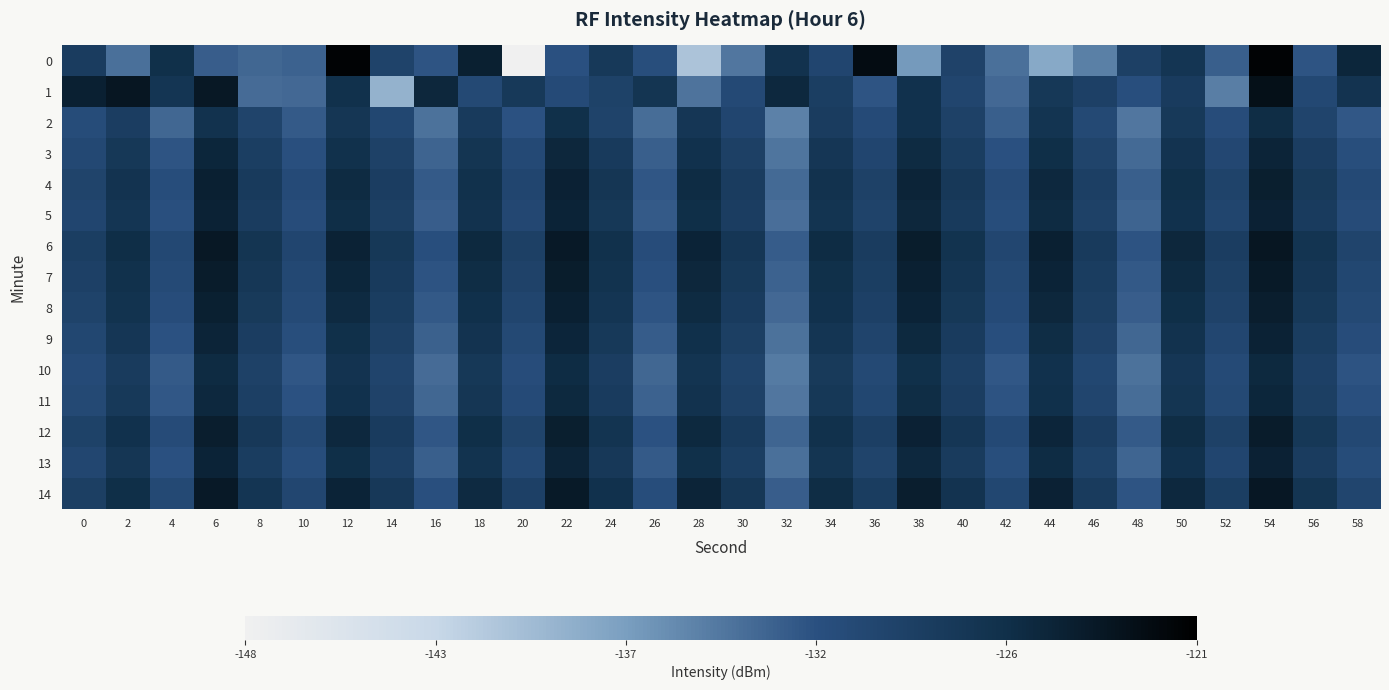

Reading left to right, list all the values displayed in this chart.

0: 0=-128.5	2=-134.0	4=-126.4	6=-132.7	8=-133.4	10=-133.1	12=-121.4	14=-129.7	16=-132.2	18=-124.7	20=-148.2	22=-131.8	24=-128.0	26=-131.5	28=-140.6	30=-134.4	32=-126.8	34=-130.1	36=-122.4	38=-136.9	40=-129.6	42=-134.0	44=-138.2	46=-135.1	48=-129.2	50=-127.4	52=-132.8	54=-121.5	56=-132.1	58=-125.3
1: 0=-124.8	2=-123.6	4=-127.4	6=-123.8	8=-133.7	10=-133.5	12=-126.6	14=-139.0	16=-125.5	18=-130.6	20=-128.0	22=-131.0	24=-129.5	26=-127.3	28=-134.2	30=-130.8	32=-125.6	34=-128.9	36=-132.1	38=-126.7	40=-130.0	42=-133.5	44=-127.8	46=-129.3	48=-131.6	50=-128.4	52=-135.0	54=-122.8	56=-130.5	58=-127.1
2: 0=-131.2	2=-128.7	4=-133.4	6=-126.9	8=-129.8	10=-132.6	12=-127.5	14=-130.3	16=-134.1	18=-128.2	20=-131.9	22=-126.4	24=-129.7	26=-133.8	28=-127.6	30=-130.1	32=-135.2	34=-128.5	36=-131.0	38=-126.8	40=-129.4	42=-132.9	44=-127.2	46=-130.7	48=-134.5	50=-128.0	52=-131.3	54=-126.1	56=-129.9	58=-132.3
3: 0=-130.5	2=-127.8	4=-132.1	6=-125.4	8=-128.9	10=-131.7	12=-126.6	14=-129.4	16=-133.2	18=-127.3	20=-130.8	22=-125.5	24=-128.2	26=-132.9	28=-126.7	30=-129.2	32=-134.3	34=-127.6	36=-130.1	38=-125.9	40=-128.6	42=-131.8	44=-126.3	46=-129.8	48=-133.6	50=-127.1	52=-130.4	54=-125.2	56=-128.8	58=-131.5
4: 0=-129.8	2=-127.1	4=-131.4	6=-124.7	8=-128.2	10=-131.0	12=-125.9	14=-128.7	16=-132.5	18=-126.6	20=-130.1	22=-124.8	24=-127.5	26=-132.2	28=-126.0	30=-128.5	32=-133.6	34=-126.9	36=-129.4	38=-125.2	40=-127.9	42=-131.1	44=-125.6	46=-129.1	48=-132.9	50=-126.4	52=-129.7	54=-124.5	56=-128.1	58=-130.8
5: 0=-130.1	2=-127.4	4=-131.7	6=-125.0	8=-128.5	10=-131.3	12=-126.2	14=-129.0	16=-132.8	18=-126.9	20=-130.4	22=-125.1	24=-127.8	26=-132.5	28=-126.3	30=-128.8	32=-133.9	34=-127.2	36=-129.7	38=-125.5	40=-128.2	42=-131.4	44=-125.9	46=-129.4	48=-133.2	50=-126.7	52=-130.0	54=-124.8	56=-128.4	58=-131.1
6: 0=-128.9	2=-126.2	4=-130.5	6=-123.8	8=-127.3	10=-130.1	12=-125.0	14=-127.8	16=-131.6	18=-125.7	20=-129.2	22=-123.9	24=-126.6	26=-131.3	28=-125.1	30=-127.6	32=-132.7	34=-126.0	36=-128.5	38=-124.3	40=-127.0	42=-130.2	44=-124.7	46=-128.2	48=-132.0	50=-125.5	52=-128.8	54=-123.6	56=-127.2	58=-129.9
7: 0=-129.3	2=-126.6	4=-130.9	6=-124.2	8=-127.7	10=-130.5	12=-125.4	14=-128.2	16=-132.0	18=-126.1	20=-129.6	22=-124.3	24=-127.0	26=-131.7	28=-125.5	30=-128.0	32=-133.1	34=-126.4	36=-128.9	38=-124.7	40=-127.4	42=-130.6	44=-125.1	46=-128.6	48=-132.4	50=-125.9	52=-129.2	54=-124.0	56=-127.6	58=-130.3
8: 0=-129.7	2=-127.0	4=-131.3	6=-124.6	8=-128.1	10=-130.9	12=-125.8	14=-128.6	16=-132.4	18=-126.5	20=-130.0	22=-124.7	24=-127.4	26=-132.1	28=-125.9	30=-128.4	32=-133.5	34=-126.8	36=-129.3	38=-125.1	40=-127.8	42=-131.0	44=-125.5	46=-129.0	48=-132.8	50=-126.3	52=-129.6	54=-124.4	56=-128.0	58=-130.7
9: 0=-130.3	2=-127.6	4=-131.9	6=-125.2	8=-128.7	10=-131.5	12=-126.4	14=-129.2	16=-133.0	18=-127.1	20=-130.6	22=-125.3	24=-128.0	26=-132.7	28=-126.5	30=-129.0	32=-134.1	34=-127.4	36=-129.9	38=-125.7	40=-128.4	42=-131.6	44=-126.1	46=-129.6	48=-133.4	50=-126.9	52=-130.2	54=-125.0	56=-128.6	58=-131.3
10: 0=-131.0	2=-128.3	4=-132.6	6=-125.9	8=-129.4	10=-132.2	12=-127.1	14=-129.9	16=-133.7	18=-127.8	20=-131.3	22=-126.0	24=-128.7	26=-133.4	28=-127.2	30=-129.7	32=-134.8	34=-128.1	36=-130.6	38=-126.4	40=-129.1	42=-132.3	44=-126.8	46=-130.3	48=-134.1	50=-127.6	52=-130.9	54=-125.7	56=-129.3	58=-132.0
11: 0=-130.7	2=-128.0	4=-132.3	6=-125.6	8=-129.1	10=-131.9	12=-126.8	14=-129.6	16=-133.4	18=-127.5	20=-131.0	22=-125.7	24=-128.4	26=-133.1	28=-126.9	30=-129.4	32=-134.5	34=-127.8	36=-130.3	38=-126.1	40=-128.8	42=-132.0	44=-126.5	46=-130.0	48=-133.8	50=-127.3	52=-130.6	54=-125.4	56=-129.0	58=-131.7
12: 0=-129.5	2=-126.8	4=-131.1	6=-124.4	8=-127.9	10=-130.7	12=-125.6	14=-128.4	16=-132.2	18=-126.3	20=-129.8	22=-124.5	24=-127.2	26=-131.9	28=-125.7	30=-128.2	32=-133.3	34=-126.6	36=-129.1	38=-124.9	40=-127.6	42=-130.8	44=-125.3	46=-128.8	48=-132.6	50=-126.1	52=-129.4	54=-124.2	56=-127.8	58=-130.5
13: 0=-130.2	2=-127.5	4=-131.8	6=-125.1	8=-128.6	10=-131.4	12=-126.3	14=-129.1	16=-132.9	18=-127.0	20=-130.5	22=-125.2	24=-127.9	26=-132.6	28=-126.4	30=-128.9	32=-134.0	34=-127.3	36=-129.8	38=-125.6	40=-128.3	42=-131.5	44=-126.0	46=-129.5	48=-133.3	50=-126.8	52=-130.1	54=-124.9	56=-128.5	58=-131.2
14: 0=-129.0	2=-126.3	4=-130.6	6=-123.9	8=-127.4	10=-130.2	12=-125.1	14=-127.9	16=-131.7	18=-125.8	20=-129.3	22=-124.0	24=-126.7	26=-131.4	28=-125.2	30=-127.7	32=-132.8	34=-126.1	36=-128.6	38=-124.4	40=-127.1	42=-130.3	44=-124.8	46=-128.3	48=-132.1	50=-125.6	52=-128.9	54=-123.7	56=-127.3	58=-130.0